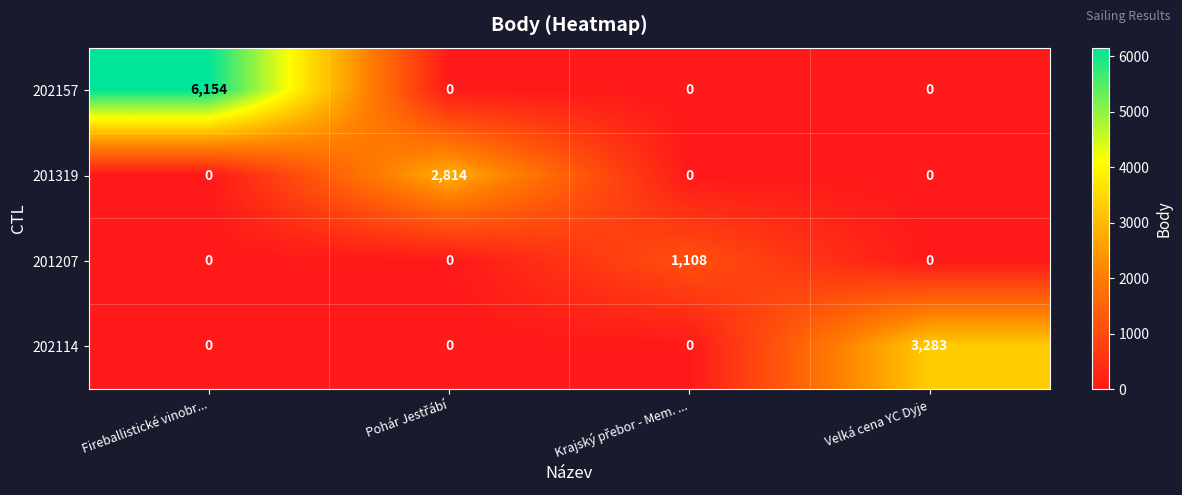

How many 202114 values are between 0 and 3283?

4